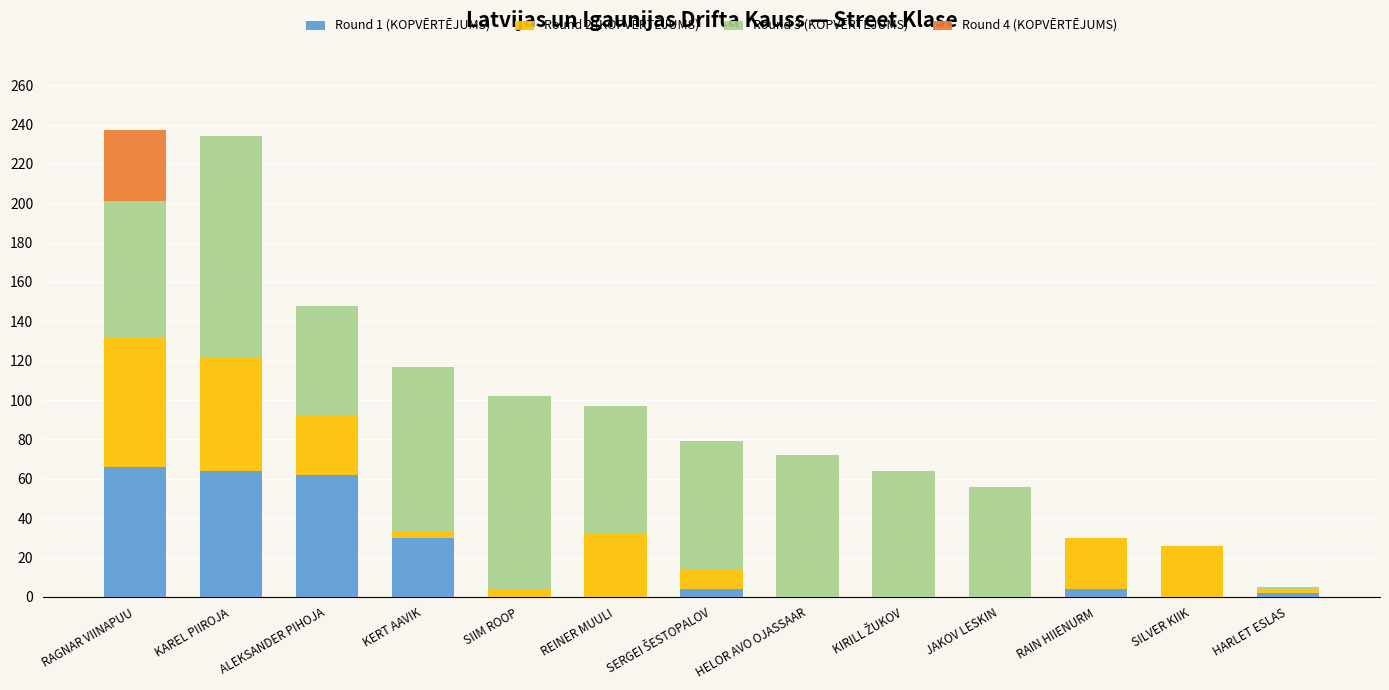

Are the bars horizontal?

No